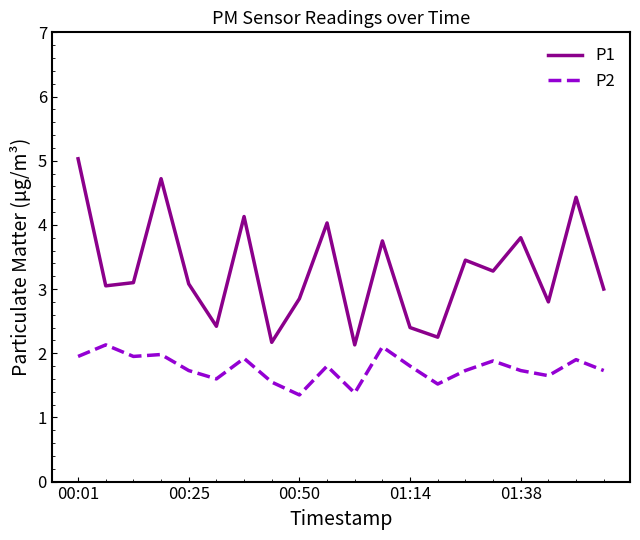

True or false: P1 and P2 intersect in this chart.

False